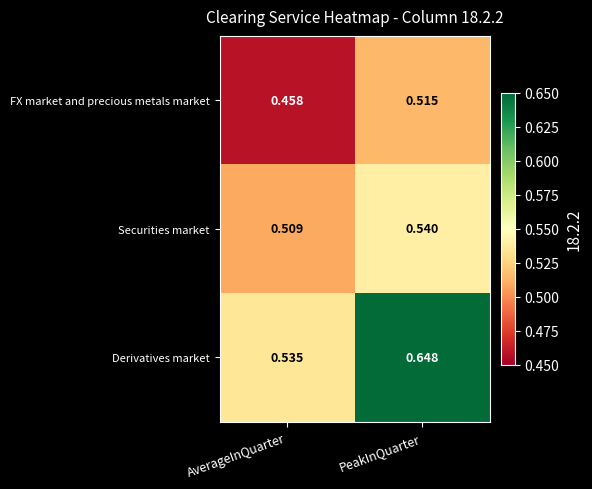

Which series has the largest total across all categories?

Derivatives market